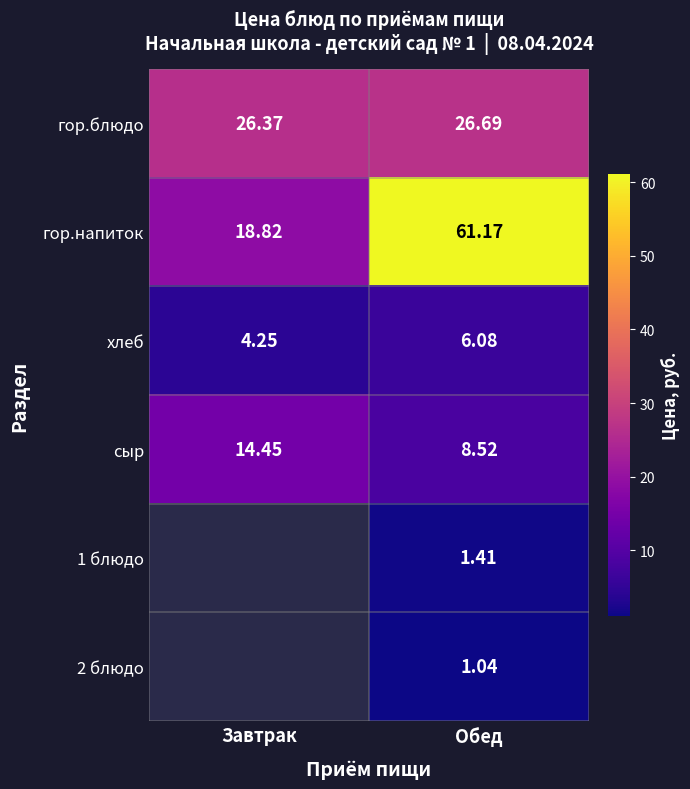

Rank the categories by гор.блюдо value from highest to lowest.

Обед, Завтрак